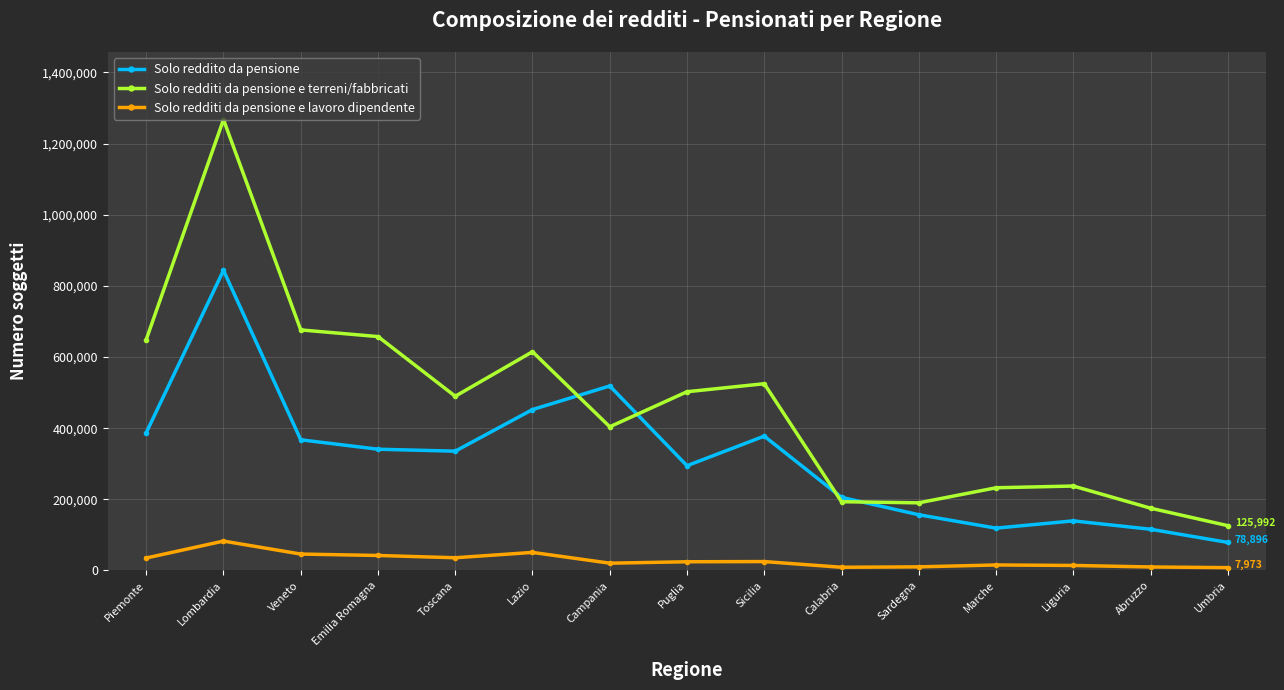

Is it true that Solo reddito da pensione equals 335350 at Toscana?

True